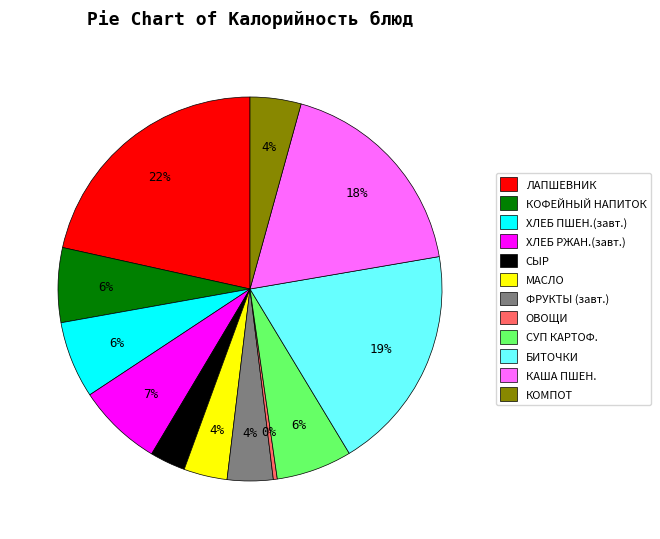

To the nearest percent, what portion does ХЛЕБ ПШЕН.(завт.) represent?

6%